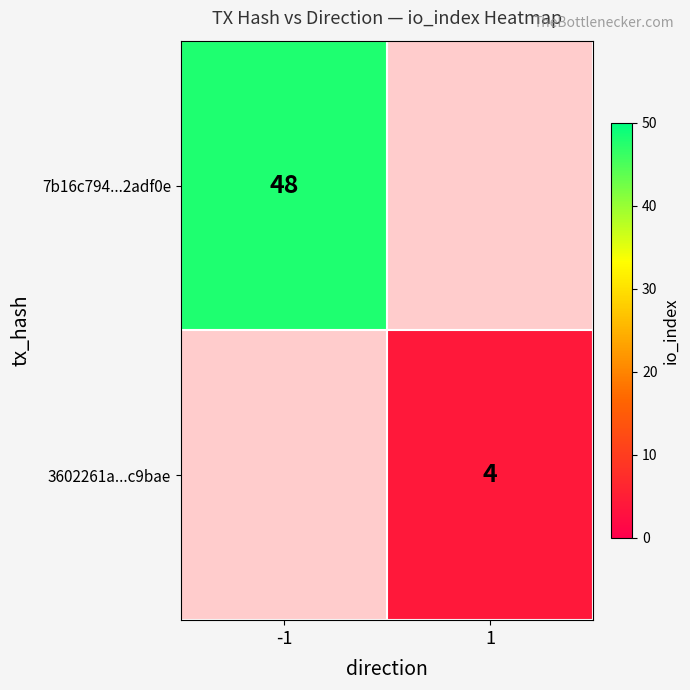

True or false: 3602261a...c9bae has a value of 4 at 1.

True